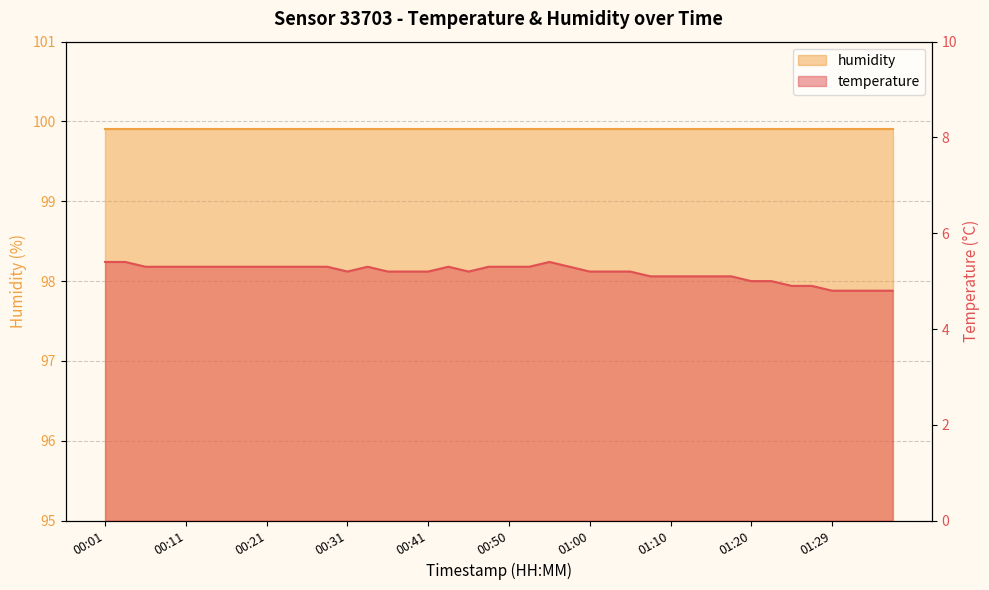

What is the difference between the values at 00:18 and 01:07?

0.2